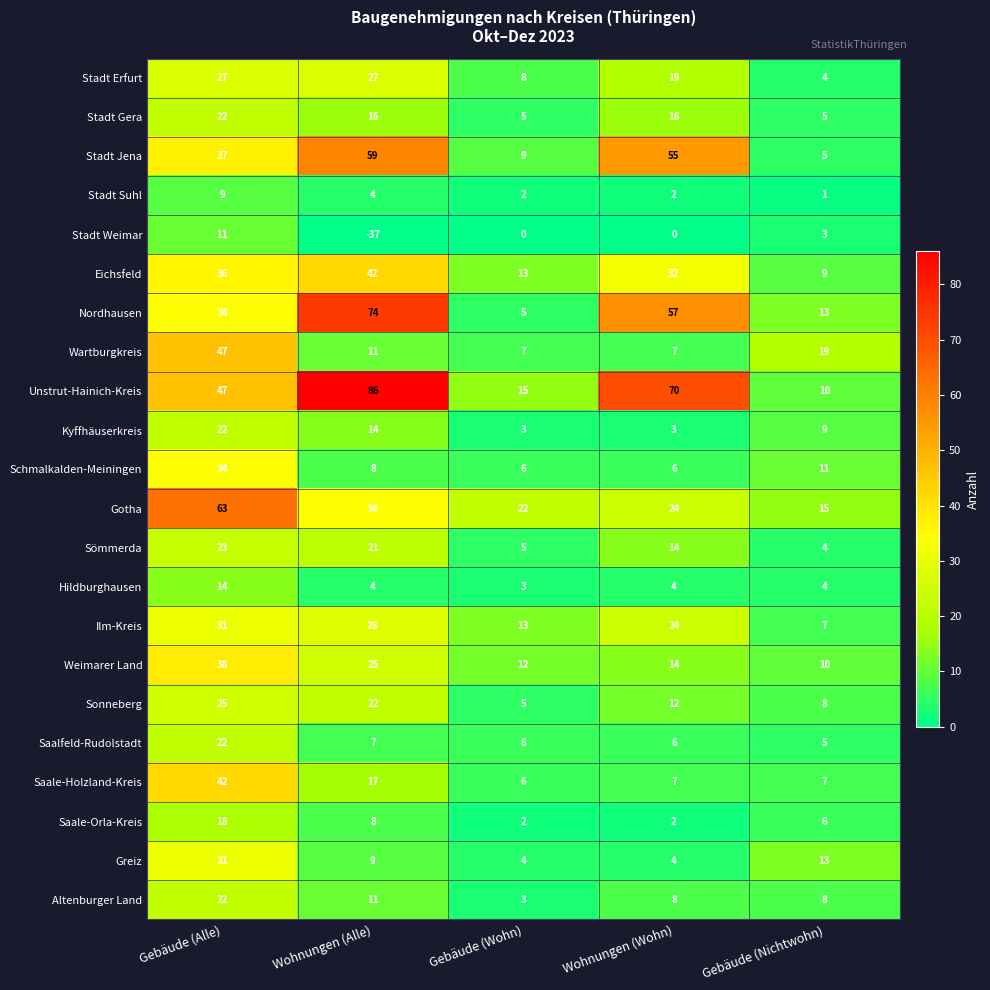

What is the sum of the Wartburgkreis values at Wohnungen (Wohn) and Wohnungen (Alle)?

18